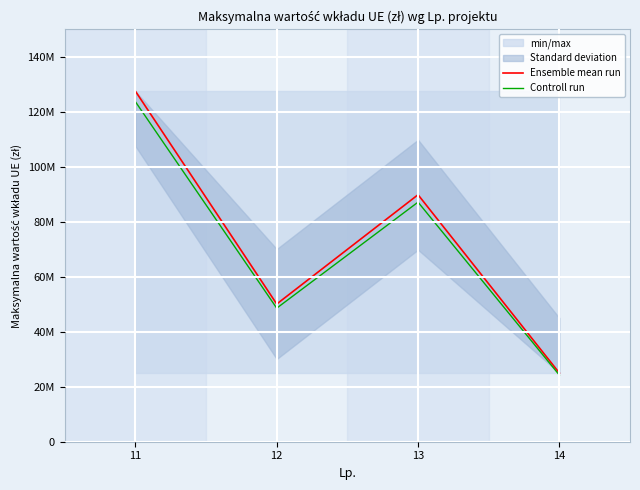

What is the average value of the Controll run series?

70912273.8